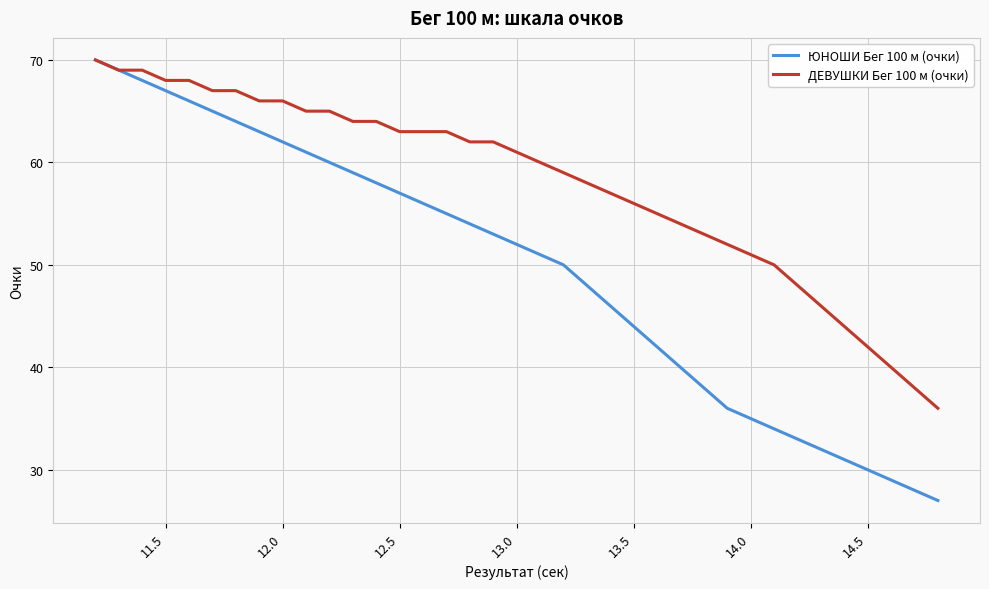

What is the maximum value for ДЕВУШКИ Бег 100 м (очки)?

70